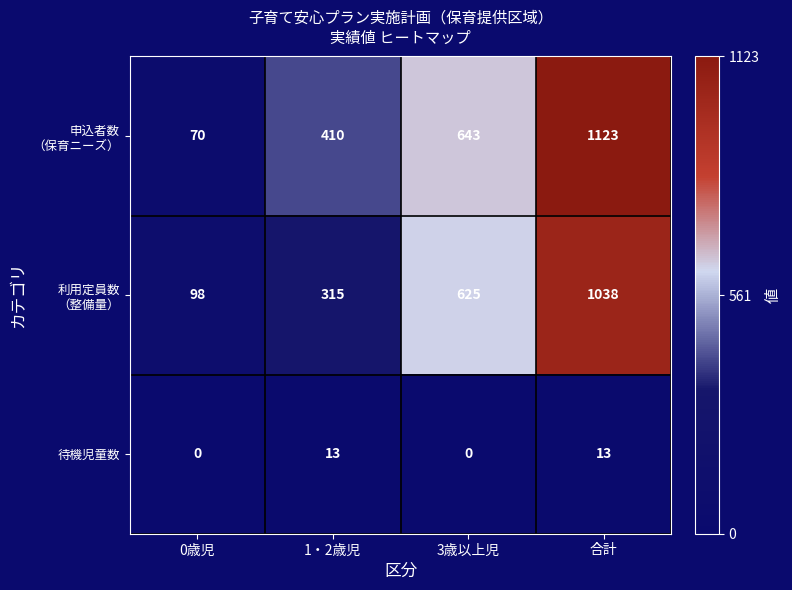

How many 待機児童数 values are between 0 and 13?

4